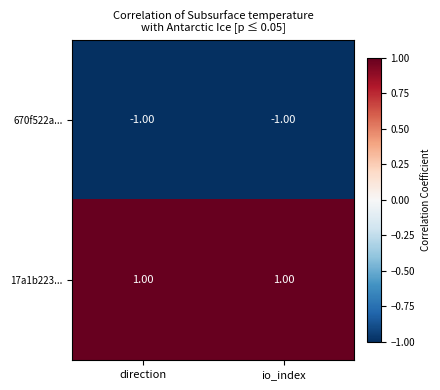

Where is 670f522a... nearest to the value -1?

direction